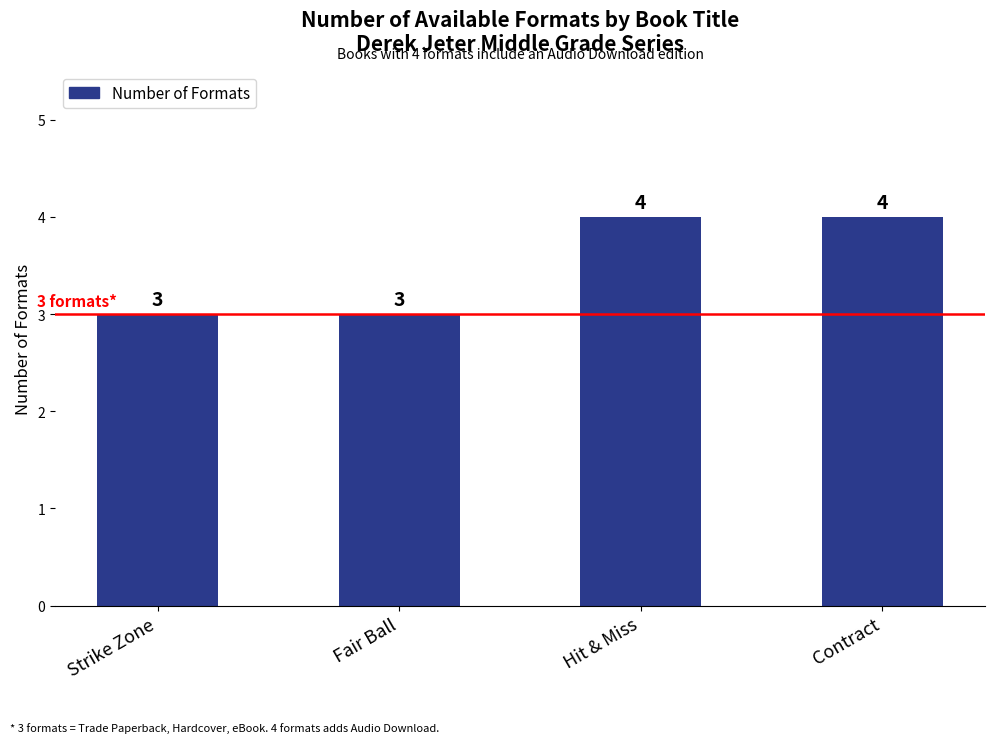

Which has a higher value, Contract or Fair Ball?

Contract